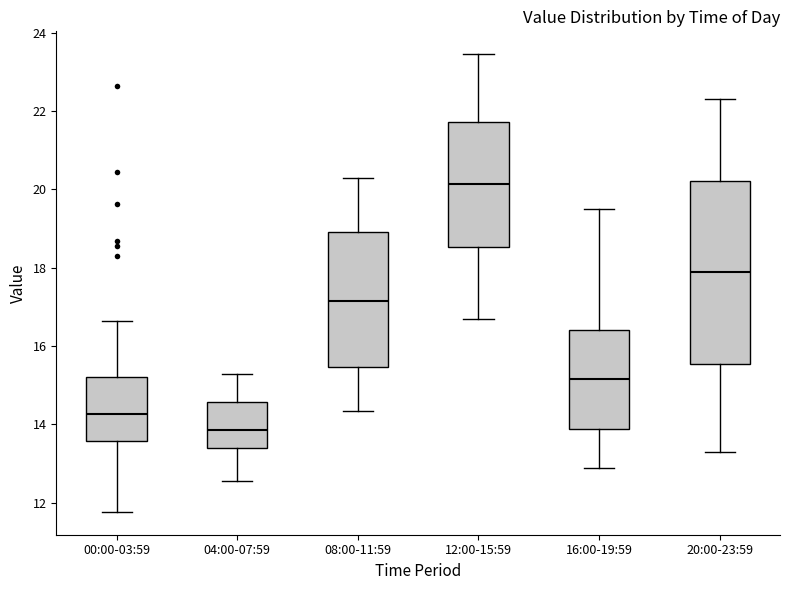

Reading left to right, read every box against the y-axis: the position of its median line, the range the box covers, and the ends of its whiskers. The values are not printed on the chart, so give them approximately, as read against the axis.

00:00-03:59: median 14.2, box 13.6 to 15.2, whiskers 11.8 to 16.6
04:00-07:59: median 13.8, box 13.4 to 14.6, whiskers 12.6 to 15.4
08:00-11:59: median 17.2, box 15.4 to 19.0, whiskers 14.4 to 20.4
12:00-15:59: median 20.2, box 18.6 to 21.8, whiskers 16.8 to 23.4
16:00-19:59: median 15.2, box 13.8 to 16.4, whiskers 13.0 to 19.6
20:00-23:59: median 18.0, box 15.6 to 20.2, whiskers 13.4 to 22.4